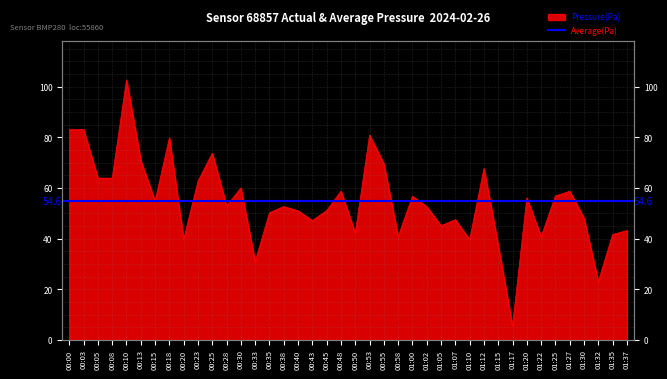

At which category does the data reach its first local valley?

00:15